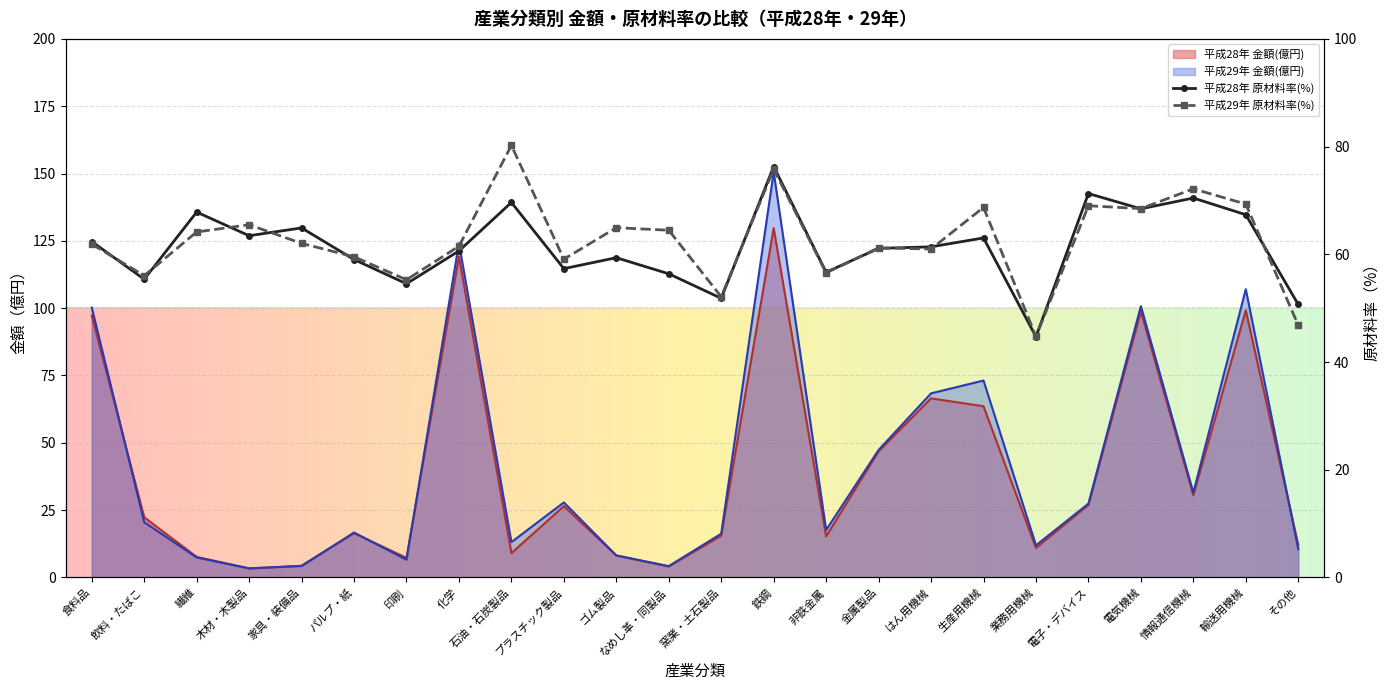

What is the difference between the highest and lowest values at 印刷?

48.7